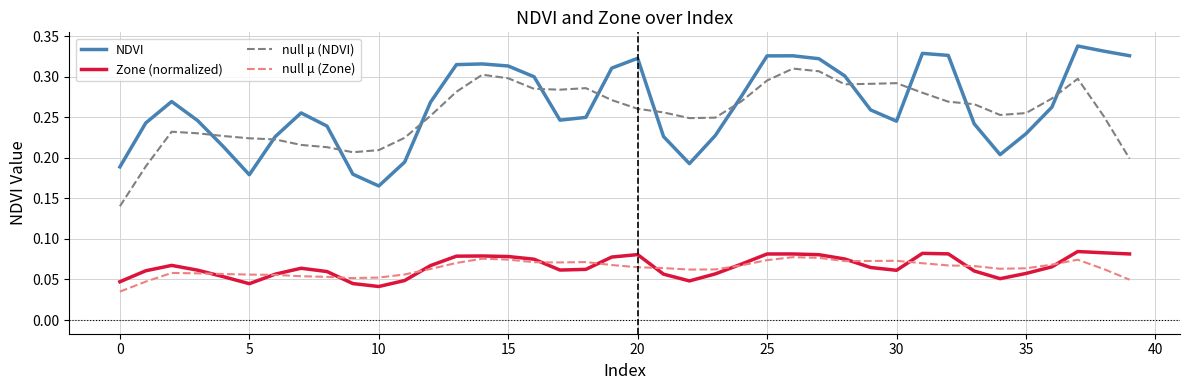

What is the sum of all null μ (NDVI) values?

10.2